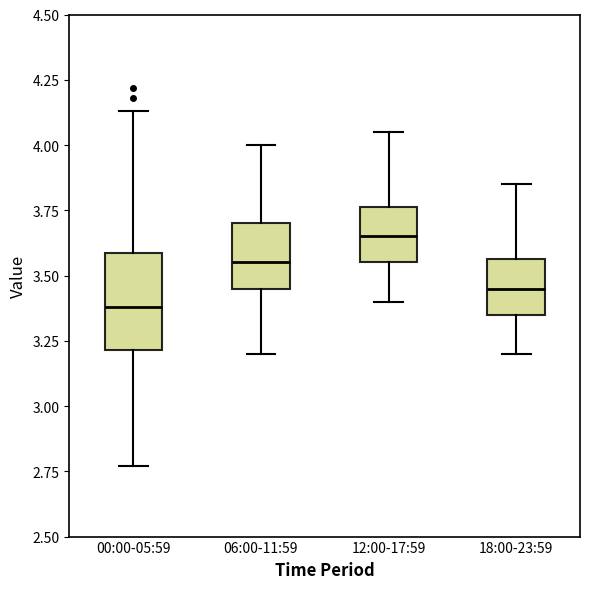

Reading left to right, read every box against the y-axis: the position of its median line, the range the box covers, and the ends of its whiskers. The values are not printed on the chart, so give them approximately, as read against the axis.

00:00-05:59: median 3.40, box 3.20 to 3.60, whiskers 2.75 to 4.15
06:00-11:59: median 3.55, box 3.45 to 3.70, whiskers 3.20 to 4.00
12:00-17:59: median 3.65, box 3.55 to 3.75, whiskers 3.40 to 4.05
18:00-23:59: median 3.45, box 3.35 to 3.55, whiskers 3.20 to 3.85